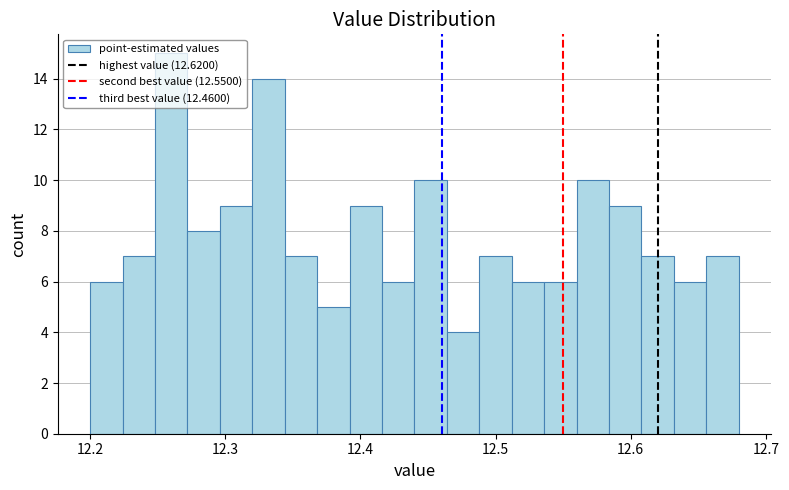

Around what value on the x-axis is the tallest bar? Give the approximate position of its centre, as read against the axis.

12.26